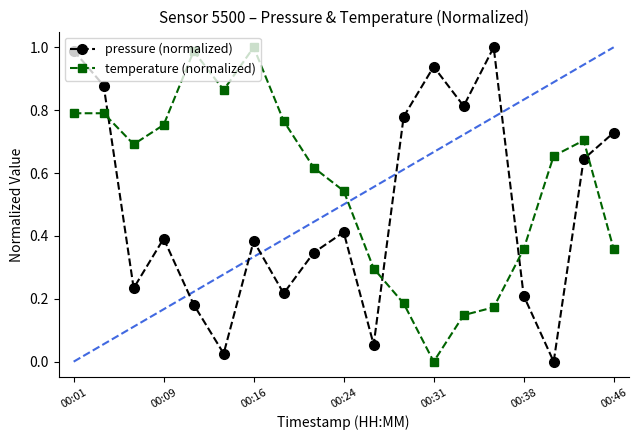

How many times do temperature (normalized) and pressure (normalized) cross each other?

4